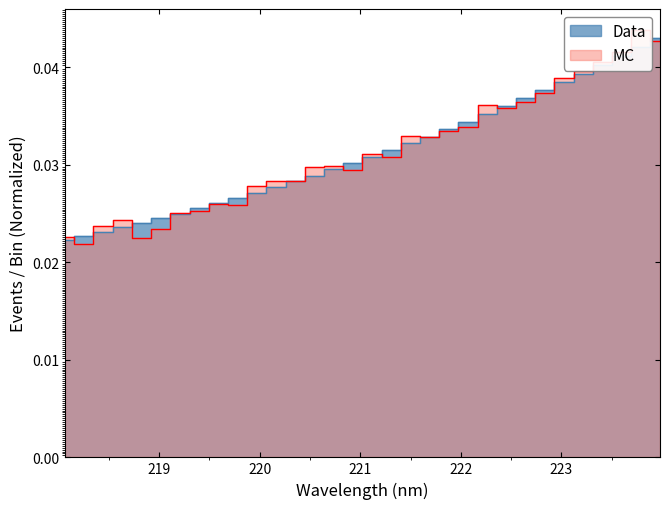

How many interior local valleys does the MC series have?

7